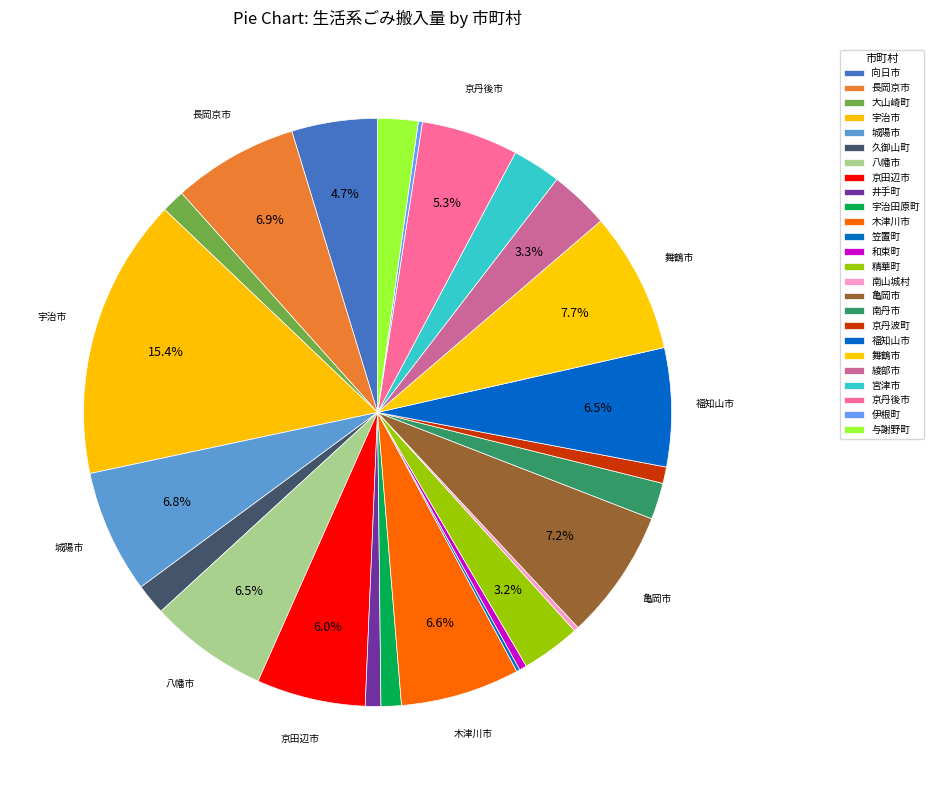

To the nearest percent, what is the difference between the 笠置町 and 八幡市 slice percentages?

6%